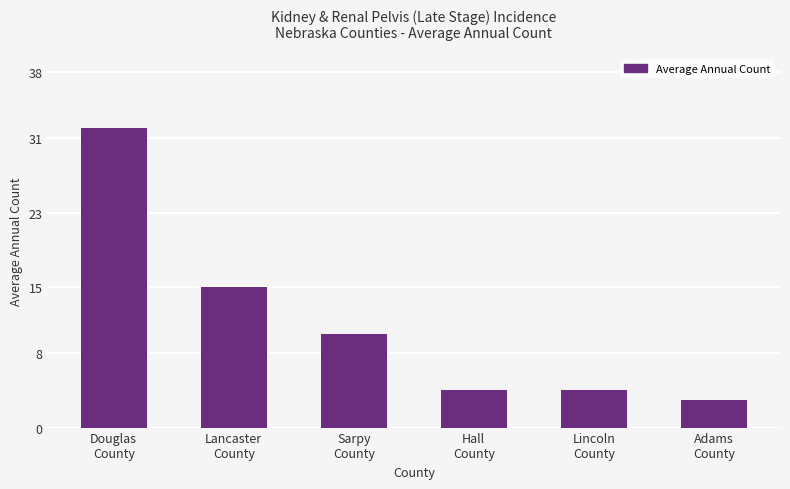

True or false: the data shows 22 at Lancaster
County.

False